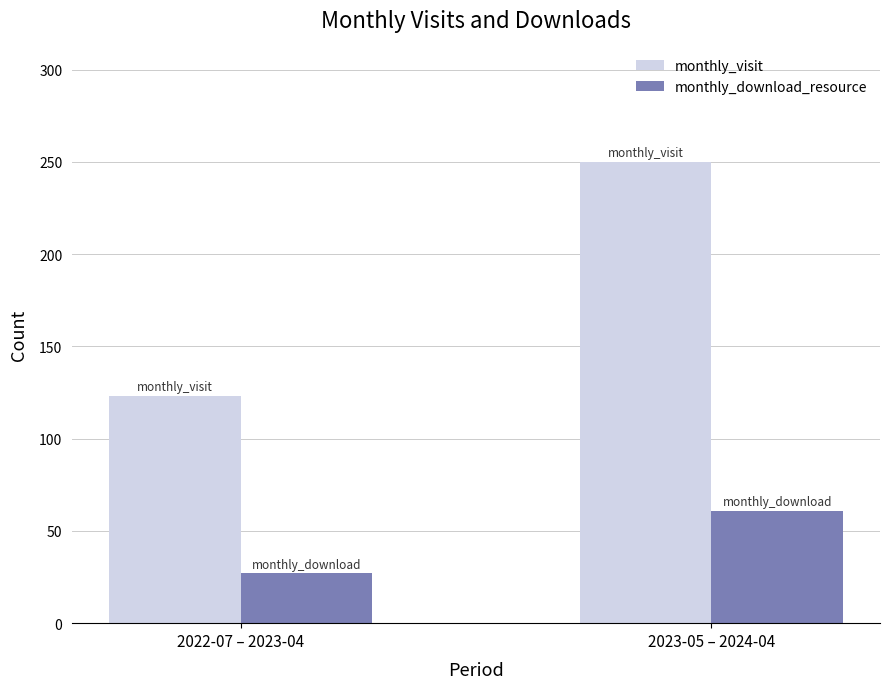

True or false: monthly_visit has a value of 83 at 2022-07 – 2023-04.

False